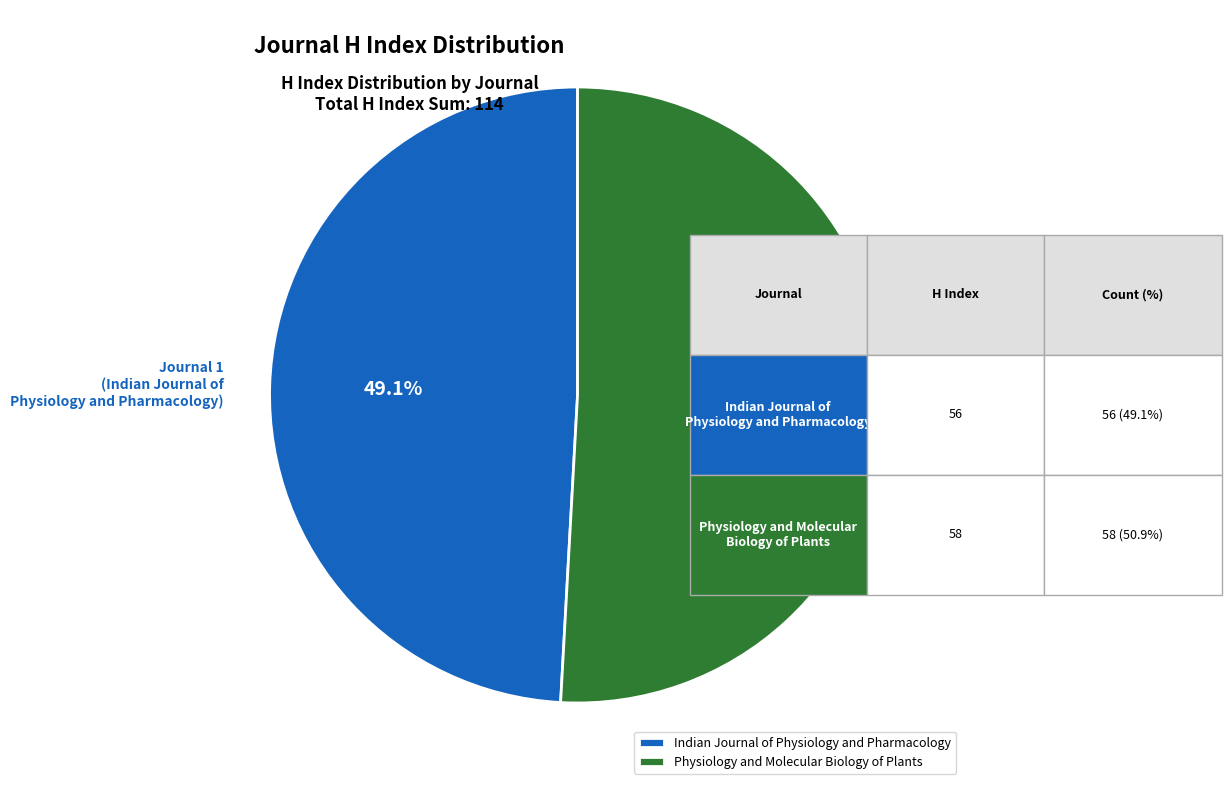

True or false: Physiology and Molecular Biology of Plants accounts for 51% of the total.

True